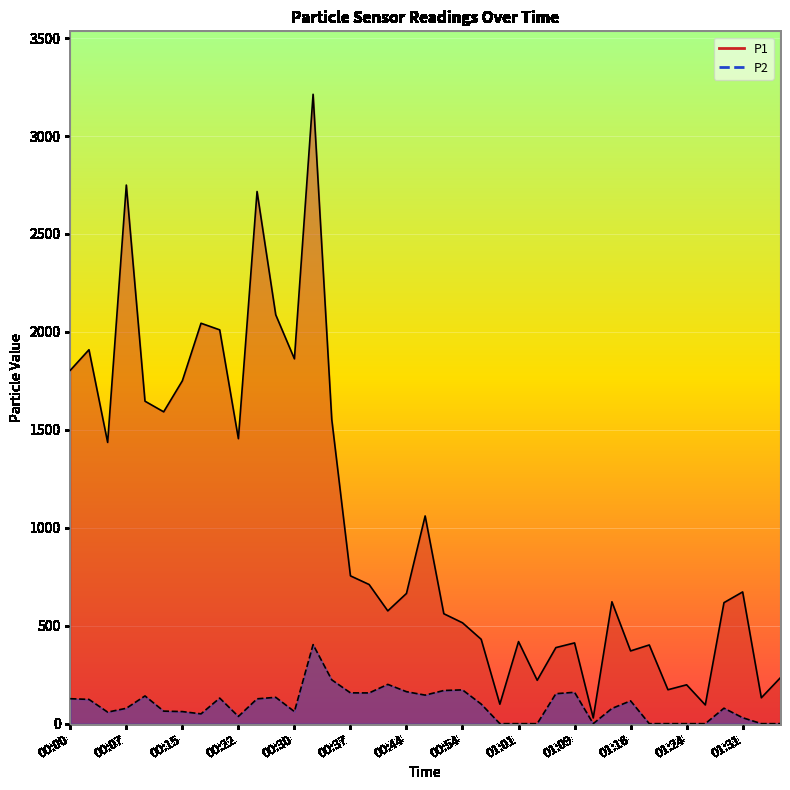

Between 00:52 and 01:19, which series saw the biggest shift?

P2